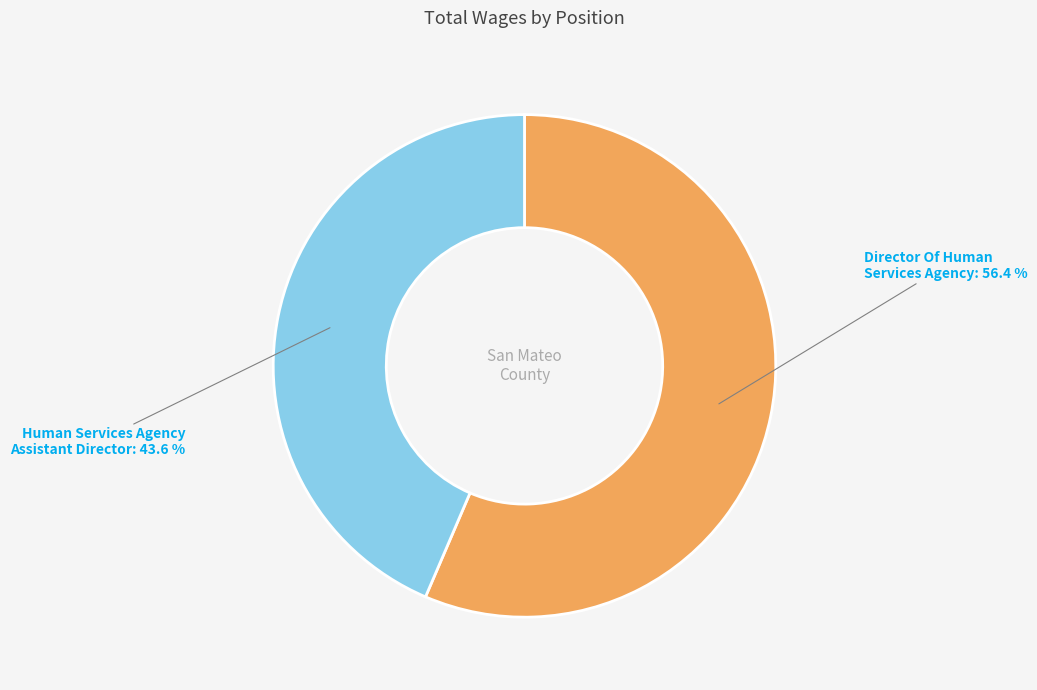

Which slice represents more than half of the pie?

Director Of Human Services Agency